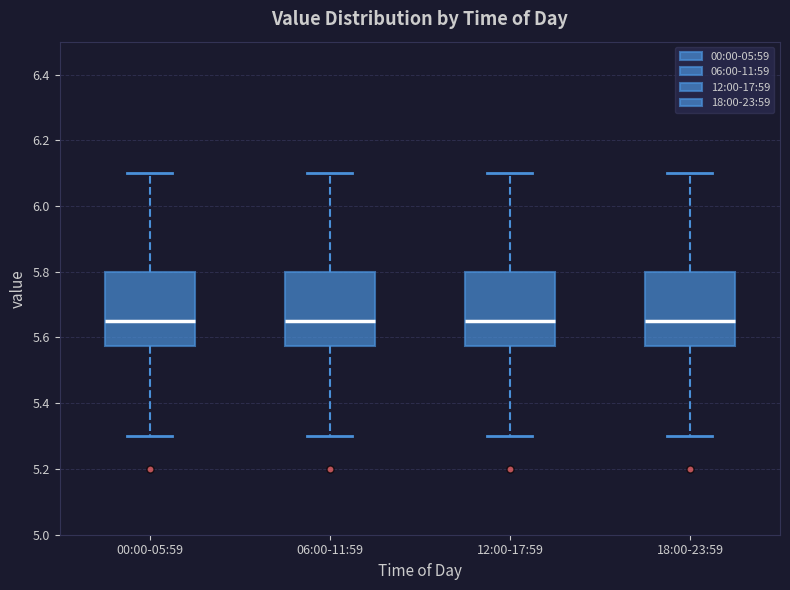

Reading left to right, read every box against the y-axis: the position of its median line, the range the box covers, and the ends of its whiskers. The values are not printed on the chart, so give them approximately, as read against the axis.

00:00-05:59: median 5.66, box 5.58 to 5.80, whiskers 5.30 to 6.10
06:00-11:59: median 5.66, box 5.58 to 5.80, whiskers 5.30 to 6.10
12:00-17:59: median 5.66, box 5.58 to 5.80, whiskers 5.30 to 6.10
18:00-23:59: median 5.66, box 5.58 to 5.80, whiskers 5.30 to 6.10